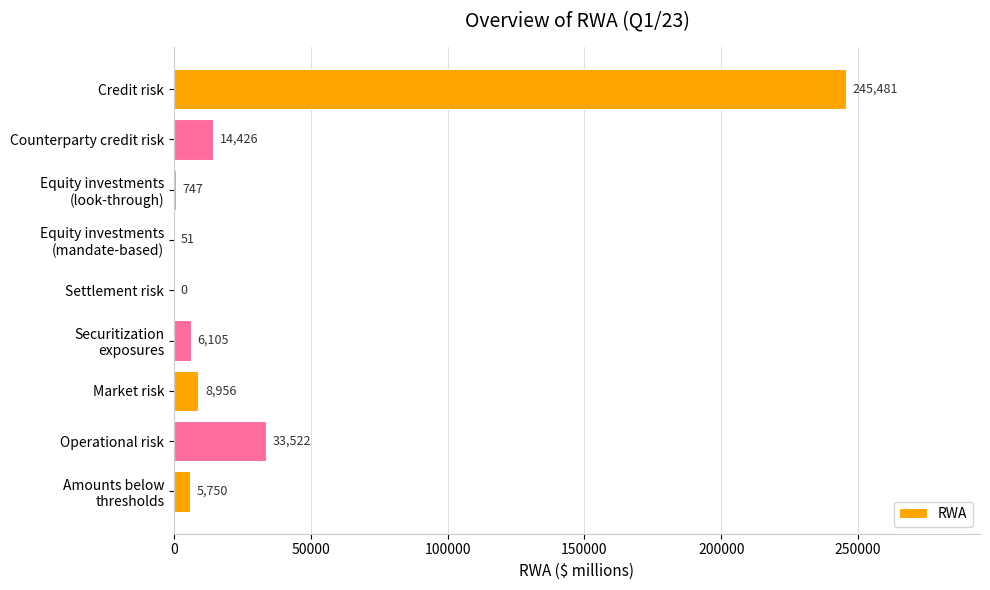

How many series are shown in this chart?

1